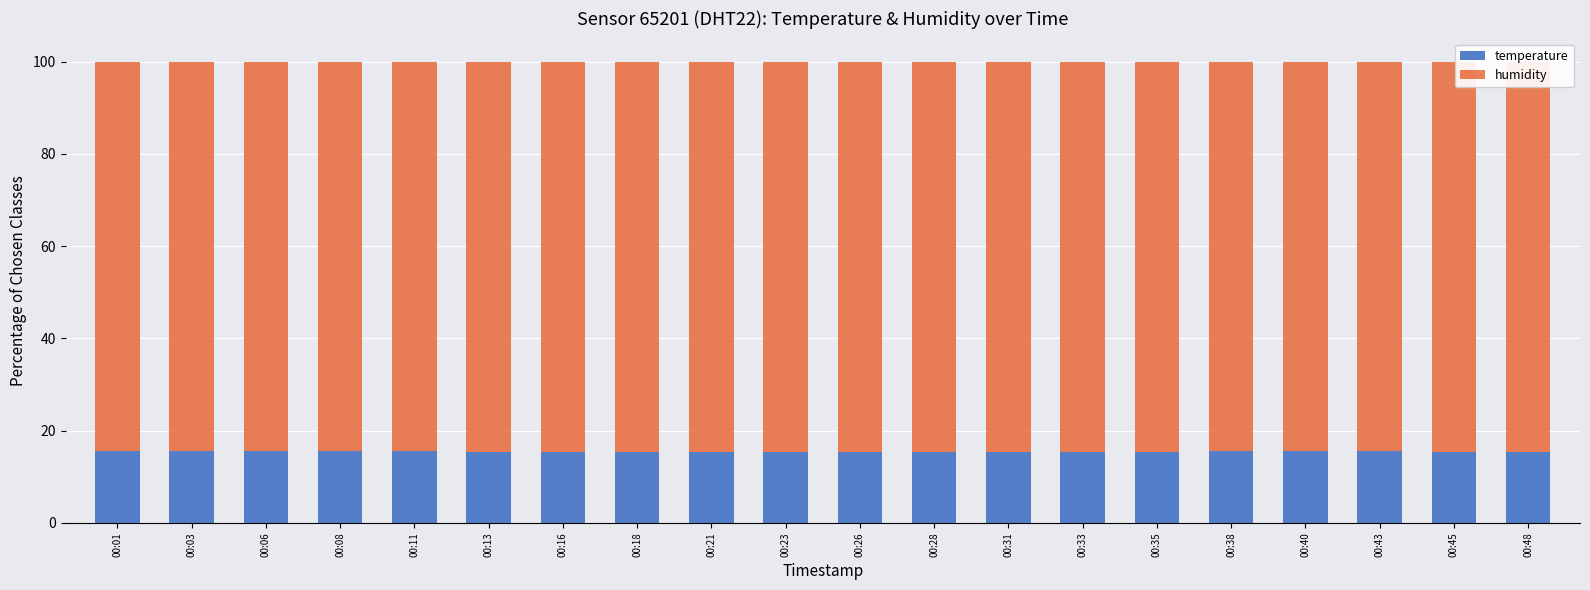

What is the value of the temperature bar at the 17th from the left?

15.5